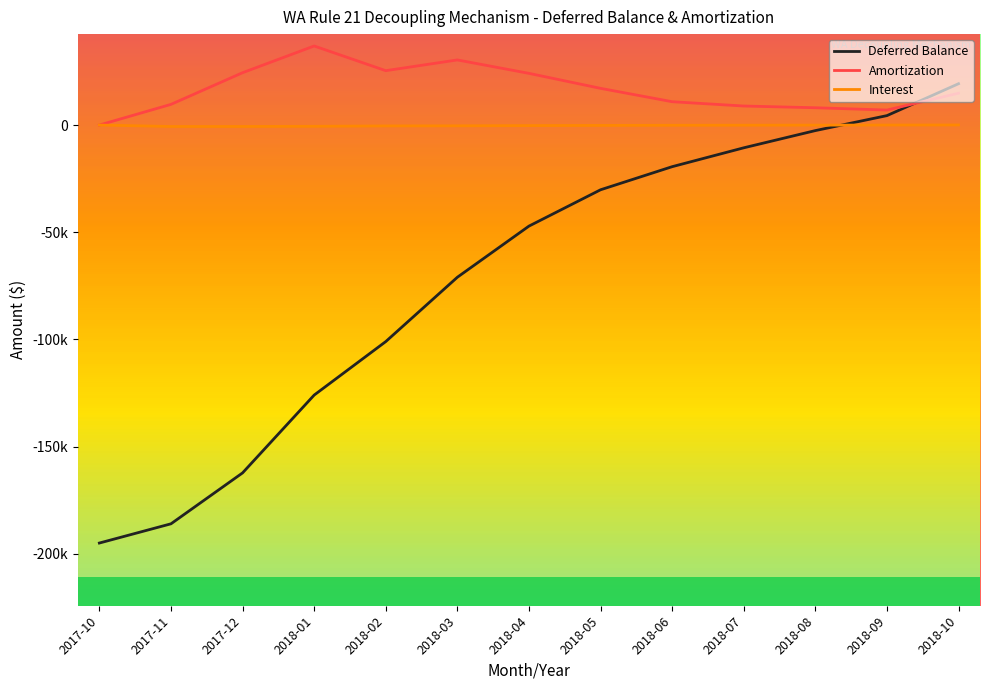

The value of Interest at 2018-03 is -364.7. True or false?

True